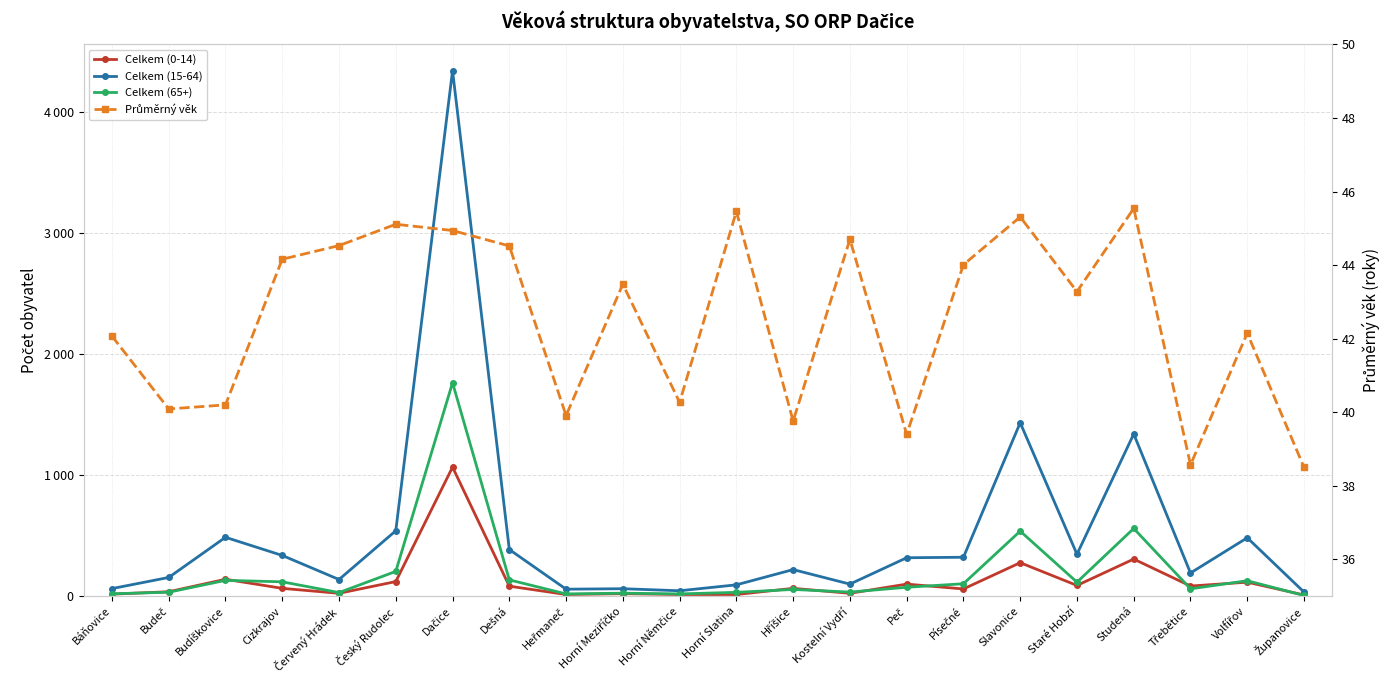

Between which two adjacent categories do Celkem (65+) and Průměrný věk first intersect?

Budeč and Budíškovice